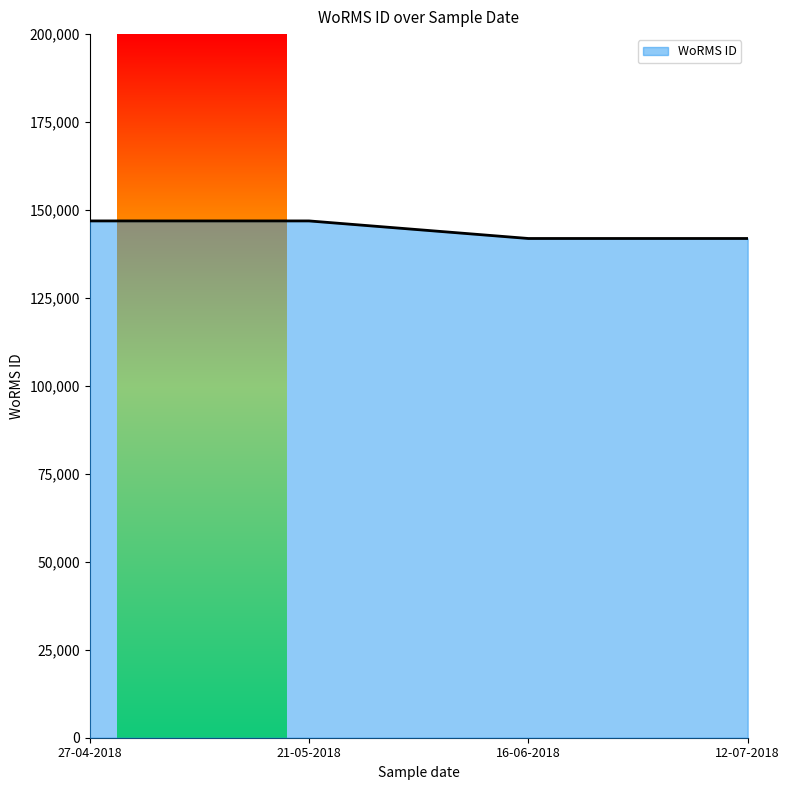

What is the minimum value shown in the chart?

141907